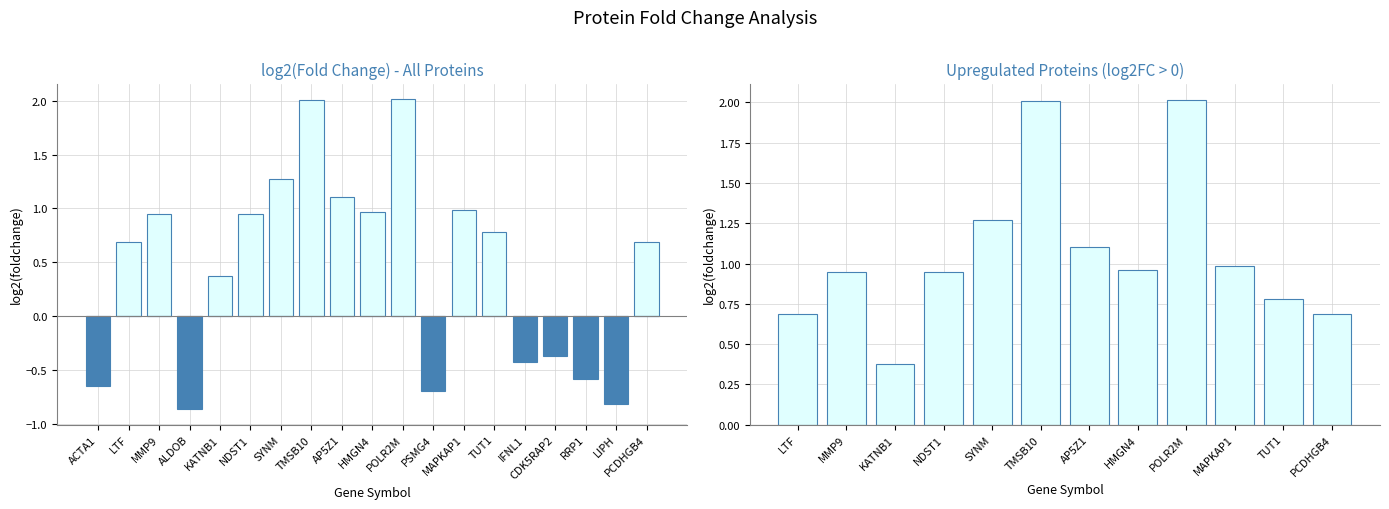

What is the approximate value at ACTA1?

-0.7